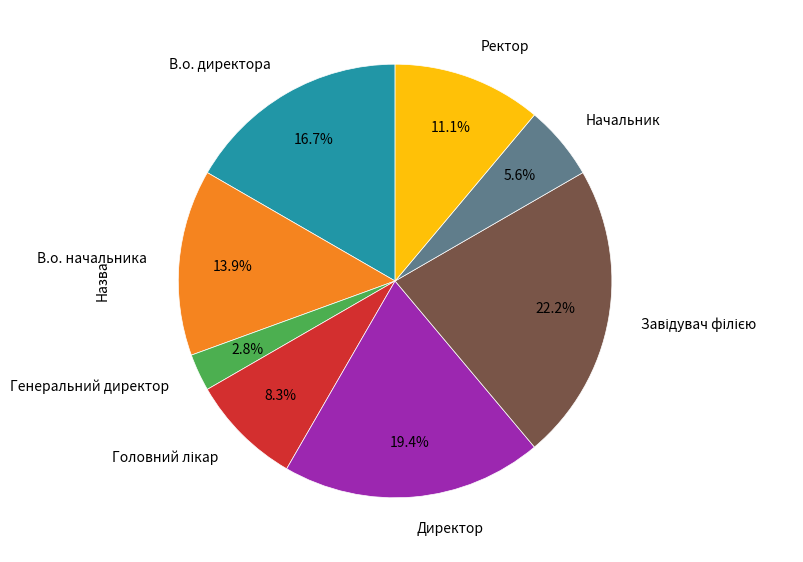

Is there any slice that represents more than half of the pie?

No